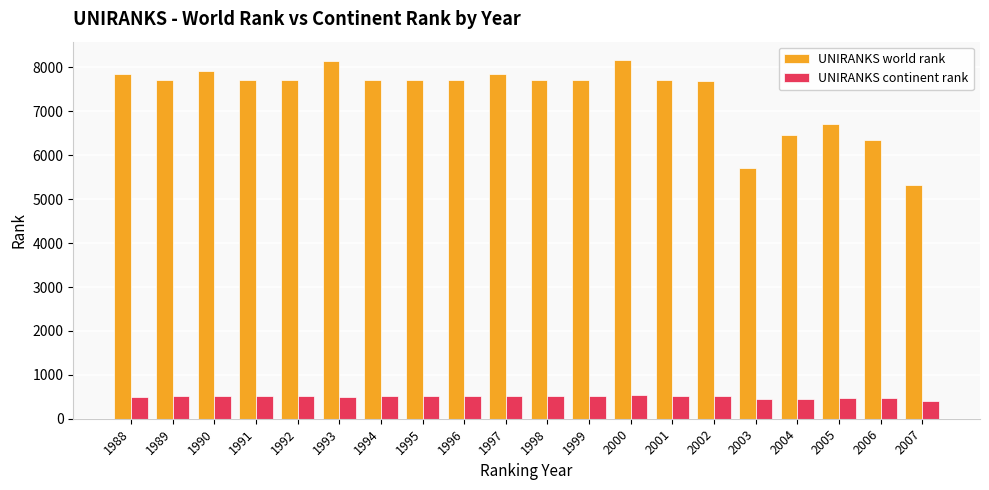

What is the difference between the highest and lowest values at 2007?

4900